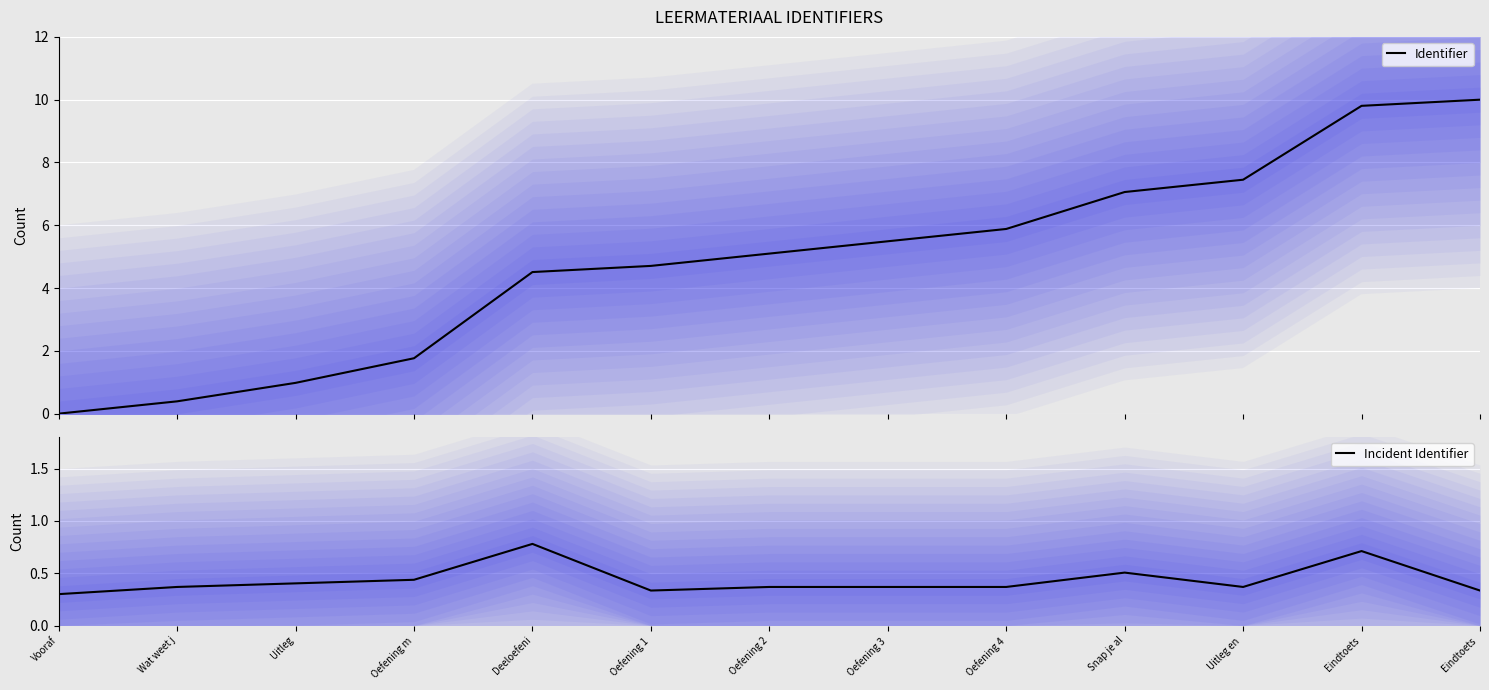

What is the average value of the Identifier series?

4.9